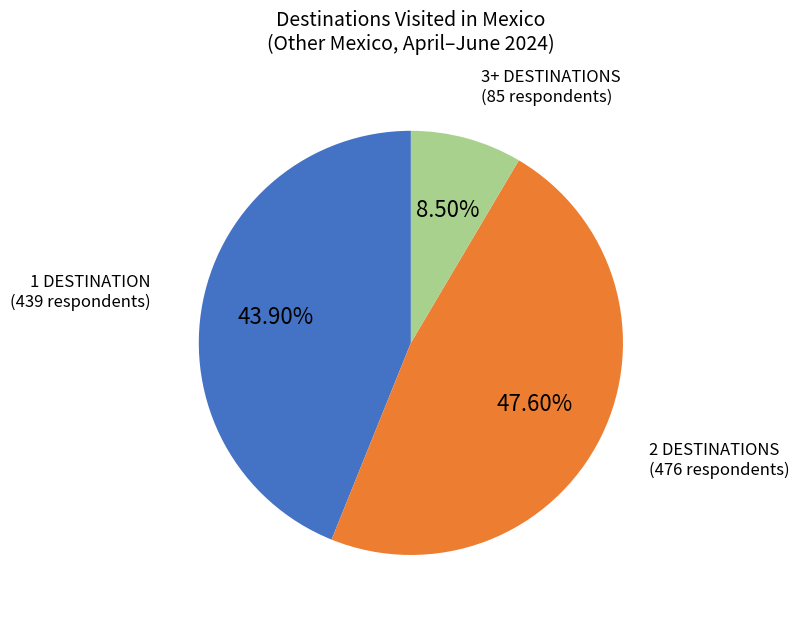

How many segments does this pie chart have?

3